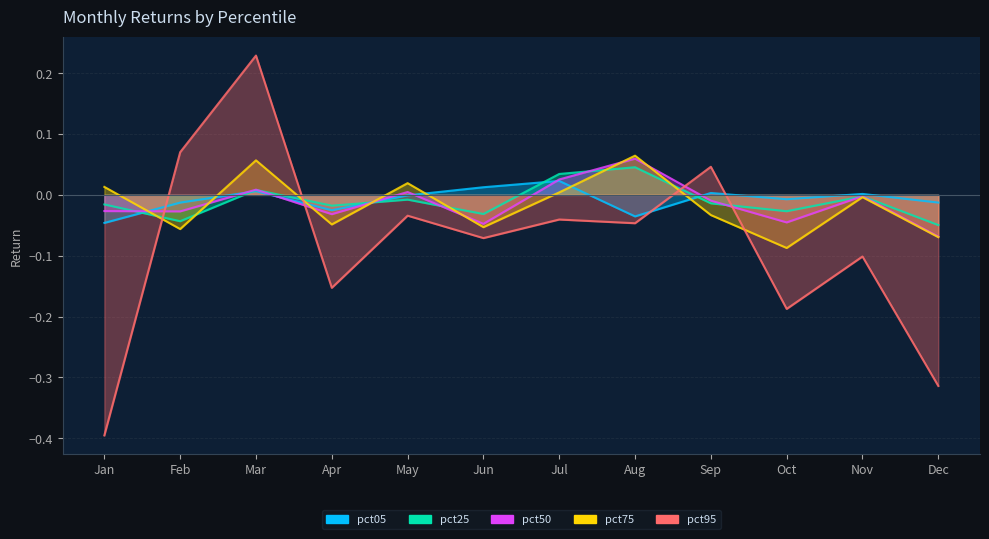

What is the difference between the maximum and minimum values in the pct75 series?

0.2